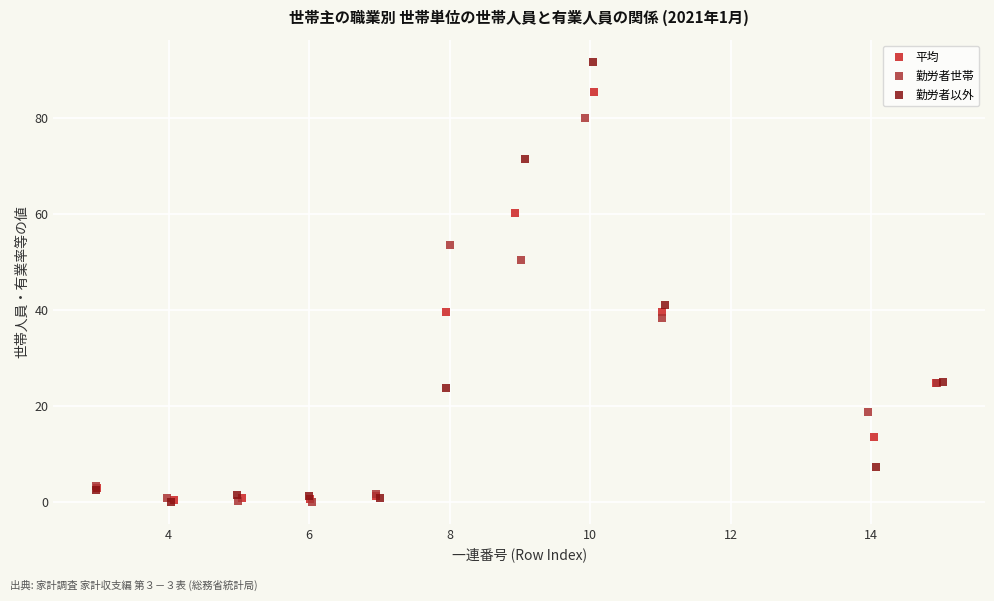

Which series has the widest spread of Y values?

勤労者以外